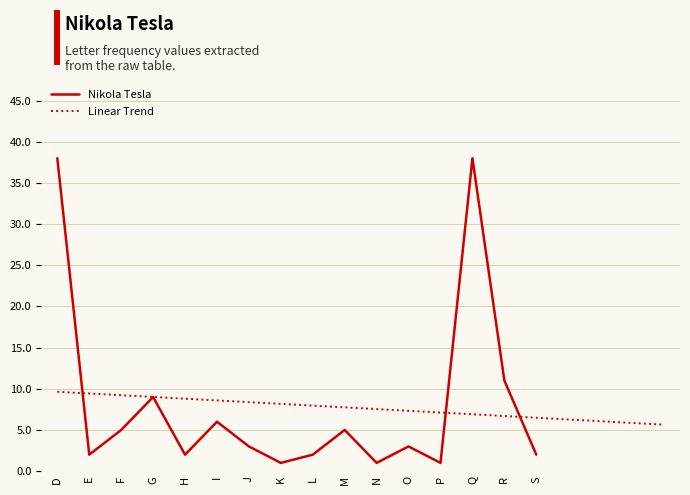

The value at D is 13. True or false?

False